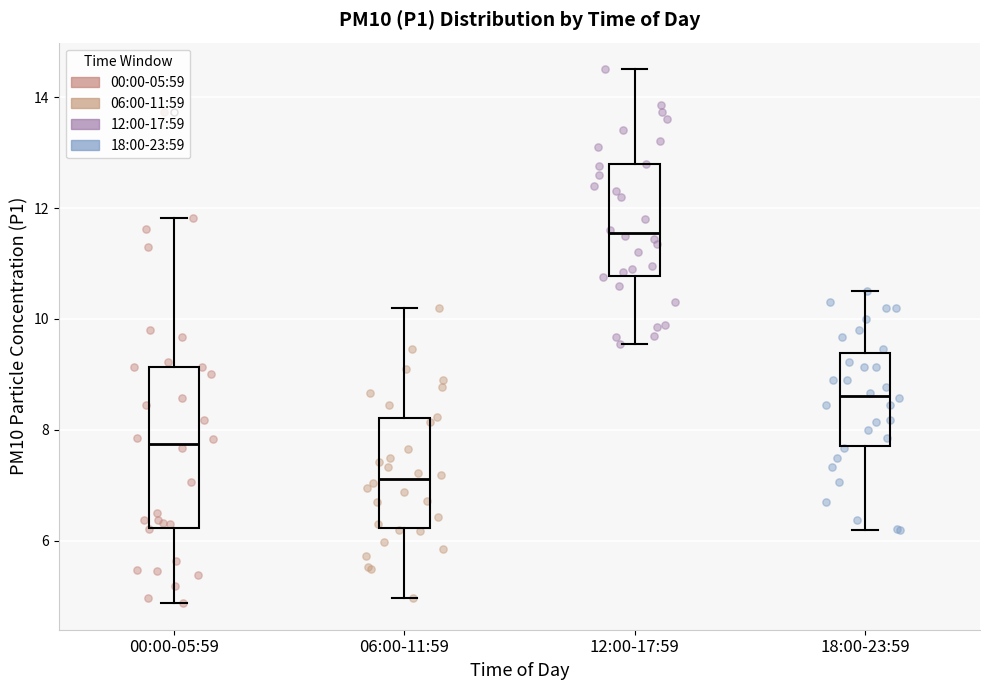

Reading left to right, transcribe this box plot: for each box, give where its median line is, the range the box spans, and where its two whiskers end, as read against the y-axis. The values are not printed on the chart, so give them approximately, as read against the axis.

00:00-05:59: median 7.8, box 6.2 to 9.2, whiskers 4.8 to 11.8
06:00-11:59: median 7.2, box 6.2 to 8.2, whiskers 5.0 to 10.2
12:00-17:59: median 11.6, box 10.8 to 12.8, whiskers 9.6 to 14.6
18:00-23:59: median 8.6, box 7.8 to 9.4, whiskers 6.2 to 10.6